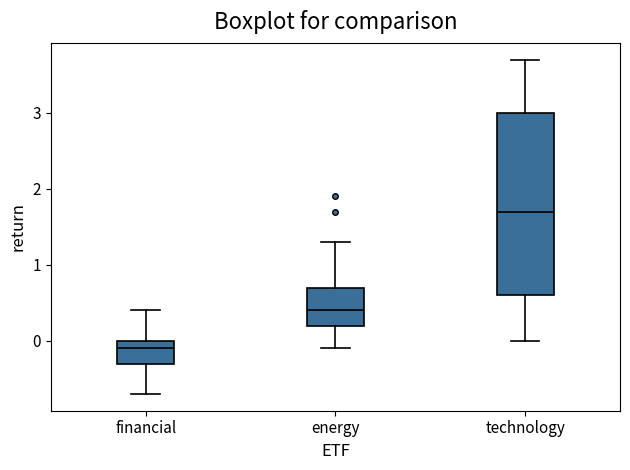

Reading left to right, read every box against the y-axis: the position of its median line, the range the box covers, and the ends of its whiskers. The values are not printed on the chart, so give them approximately, as read against the axis.

financial: median -0.1, box -0.3 to 0.0, whiskers -0.7 to 0.4
energy: median 0.4, box 0.2 to 0.7, whiskers -0.1 to 1.3
technology: median 1.7, box 0.6 to 3.0, whiskers 0.0 to 3.7